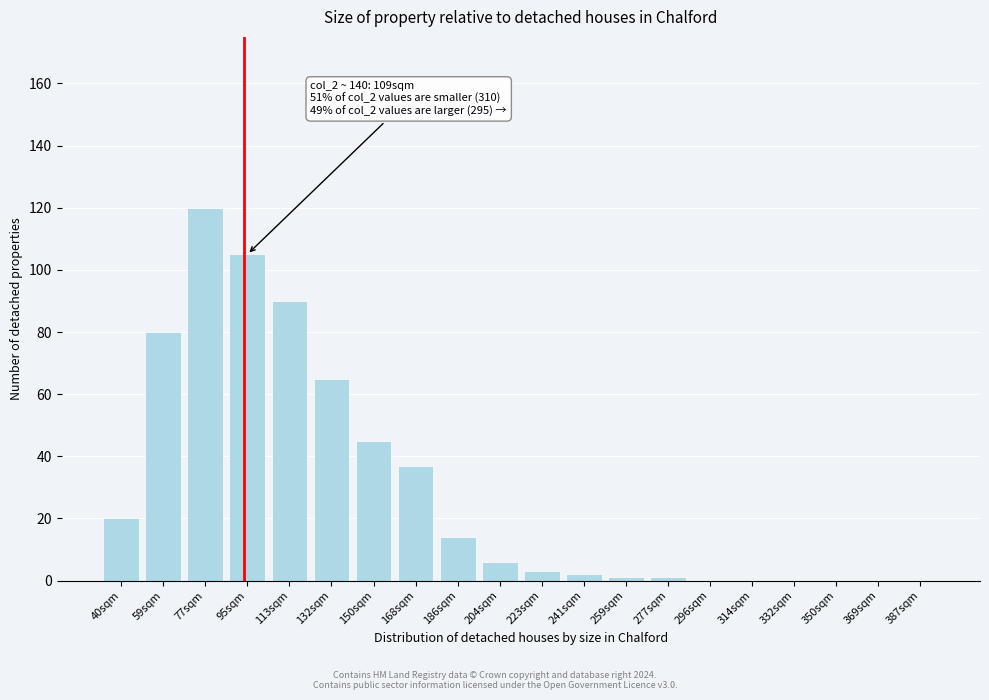

Reading right to left, what are all the values shown in this chart?

387sqm=0	369sqm=0	350sqm=0	332sqm=0	314sqm=0	296sqm=0	277sqm=1	259sqm=1	241sqm=2	223sqm=3	204sqm=6	186sqm=14	168sqm=37	150sqm=45	132sqm=65	113sqm=90	95sqm=105	77sqm=120	59sqm=80	40sqm=20